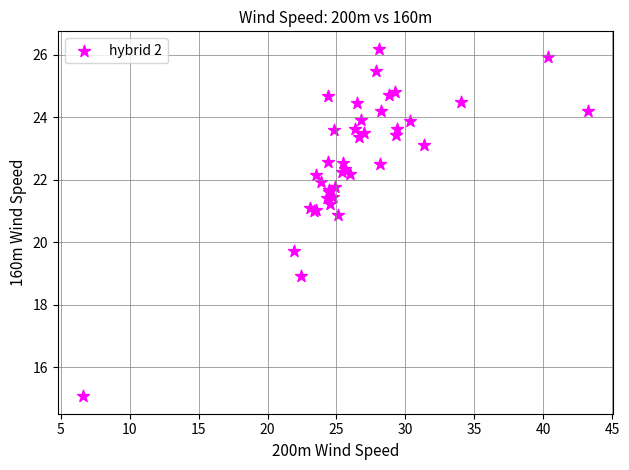

What Y value in the scatter plot is closest to 20?

19.7